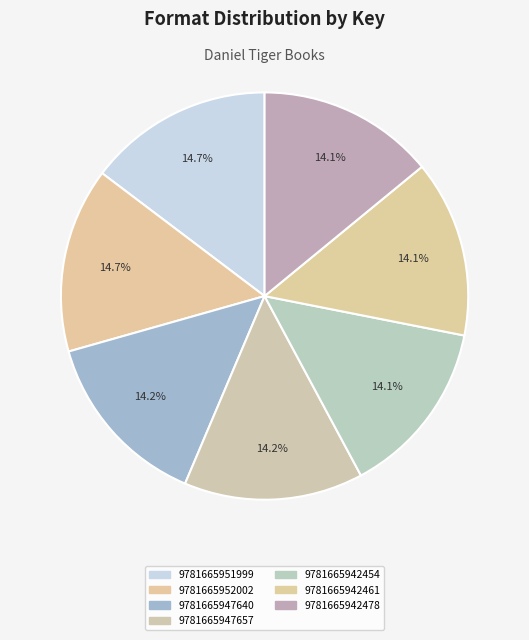

To the nearest percent, what is the combined percentage of 9781665942461 and 9781665947640?

28%